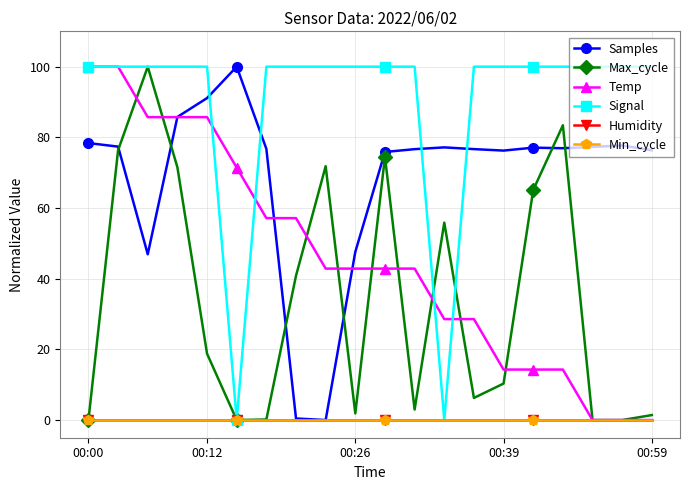

Is this an area chart (filled region under the line)?

No